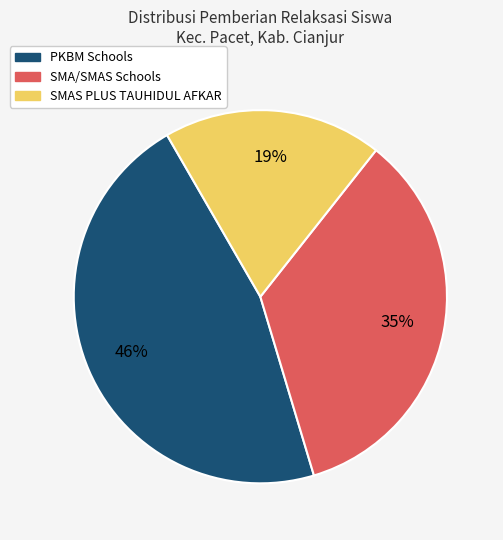

How many segments does this pie chart have?

3